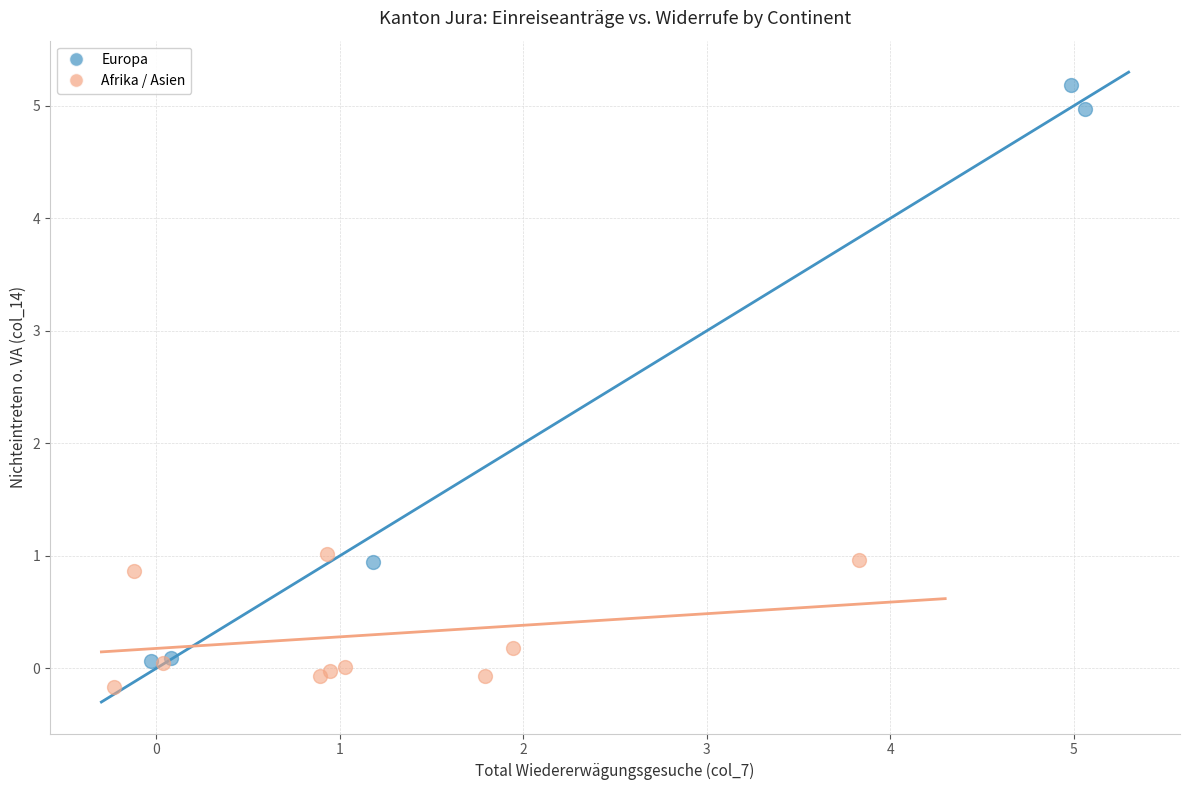

Which series reaches the maximum Y coordinate?

Europa